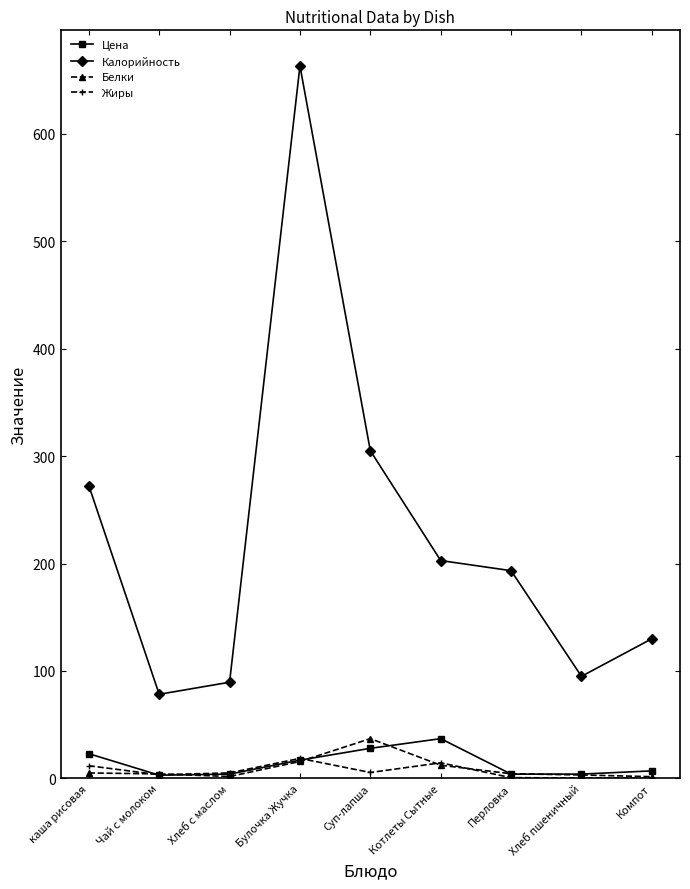

True or false: Цена has a value of 4.0 at Хлеб с маслом.

True